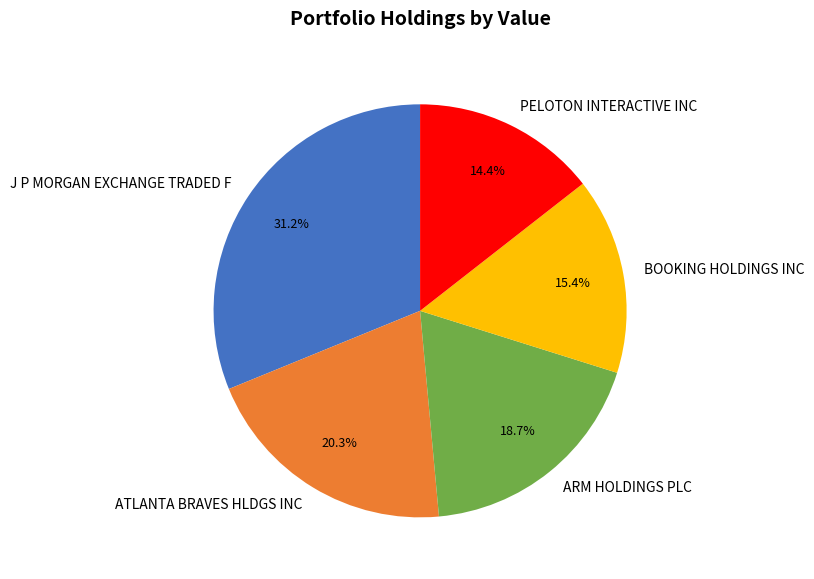

What percentage is NOT represented by J P MORGAN EXCHANGE TRADED F?

68.8%